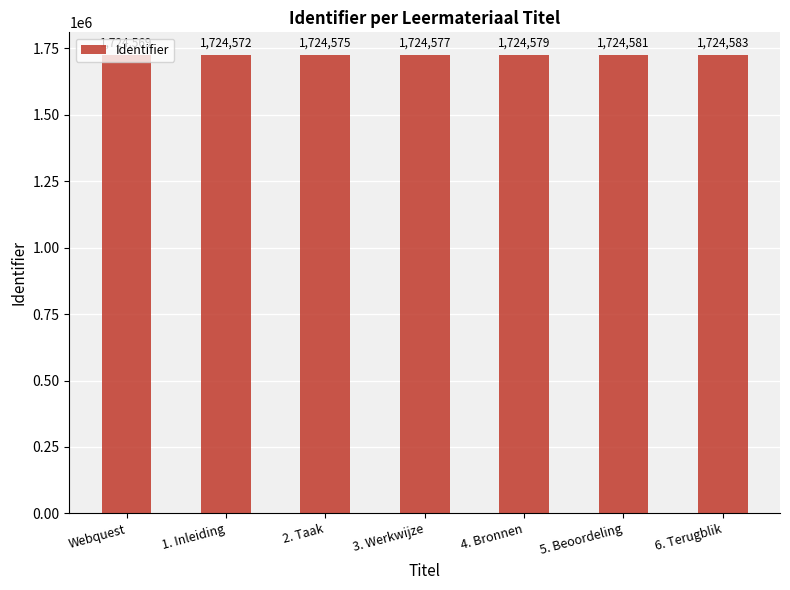

Read the value at 2. Taak.

1724575